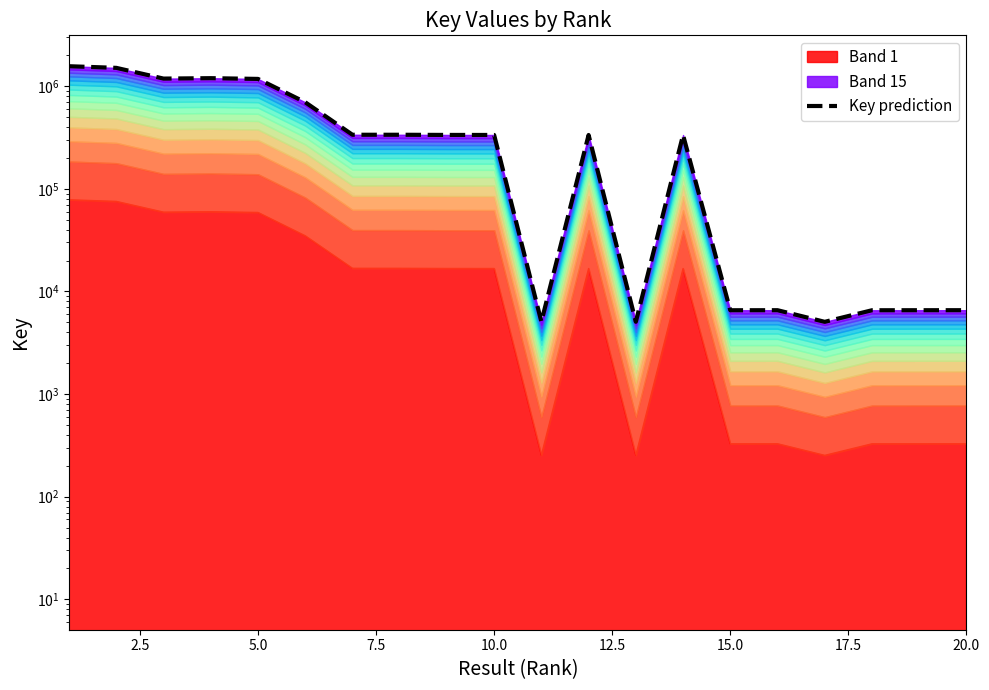

How many categories are shown in the chart?

20